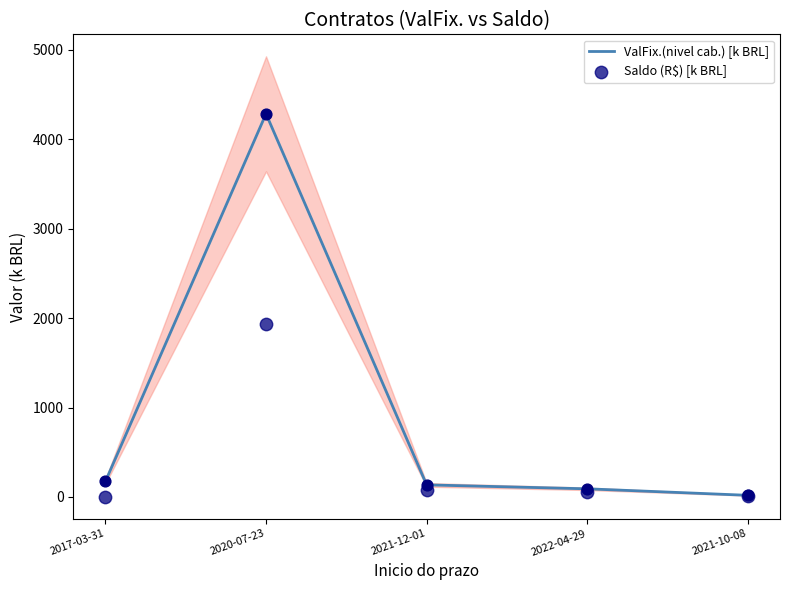

Is the value of Saldo (R$) [k BRL] at 2020-07-23 greater than the value of ValFix.(nivel cab.) [k BRL] at 2020-07-23?

No